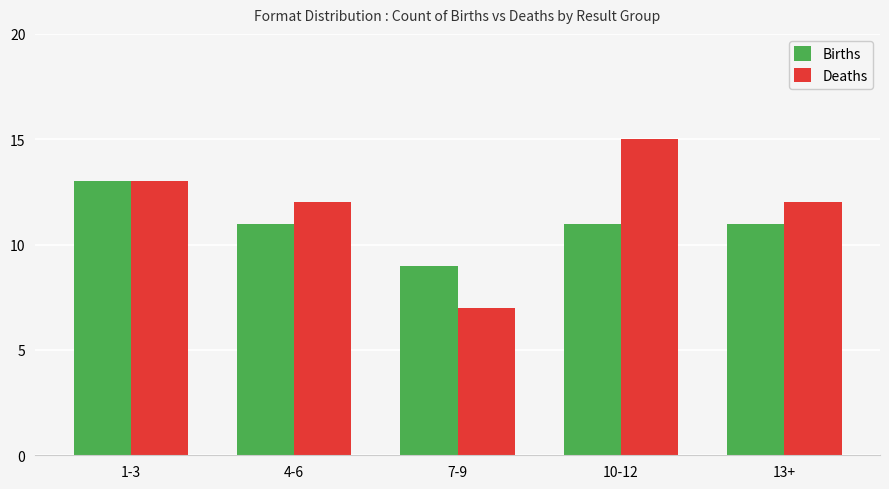

What is the value of the Deaths bar at the 1st from the left?

13